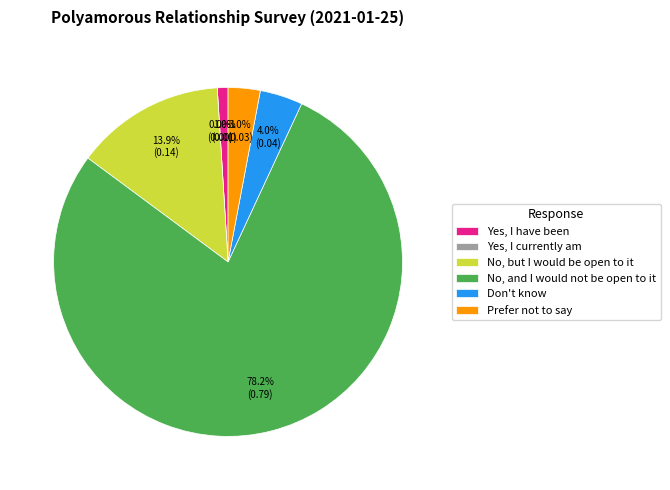

Is there any slice that represents more than half of the pie?

Yes